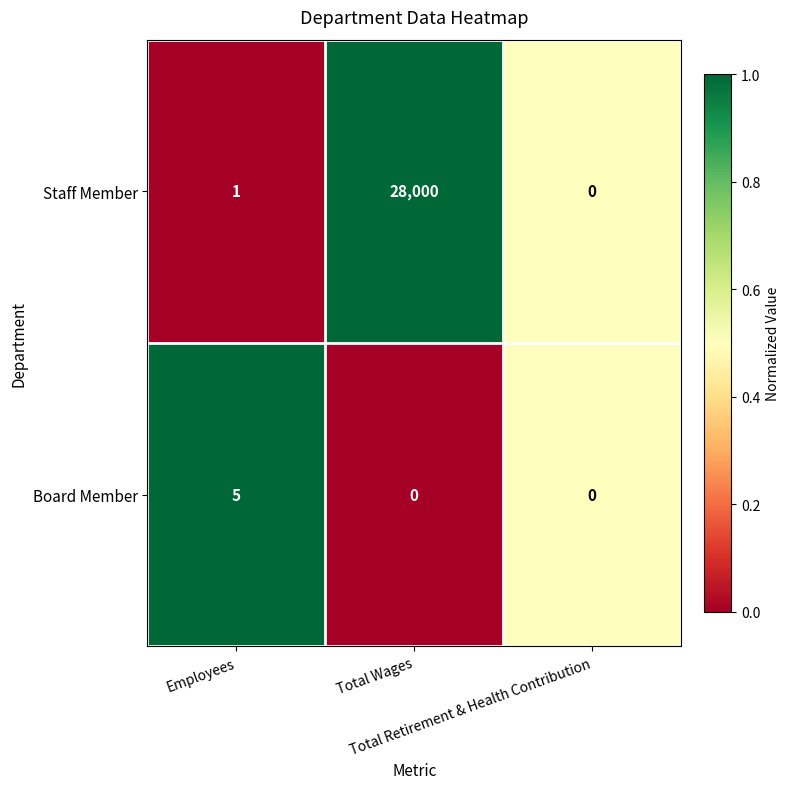

How many positive values does the Board Member series have?

1